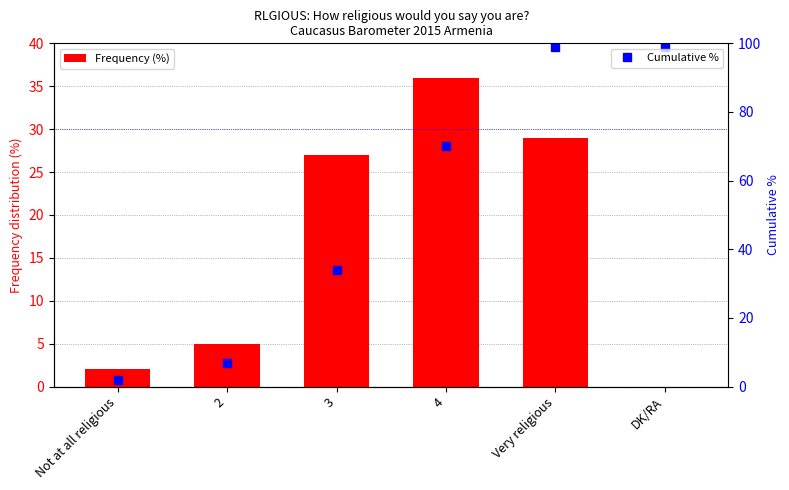

How many distinct data groups are displayed?

2